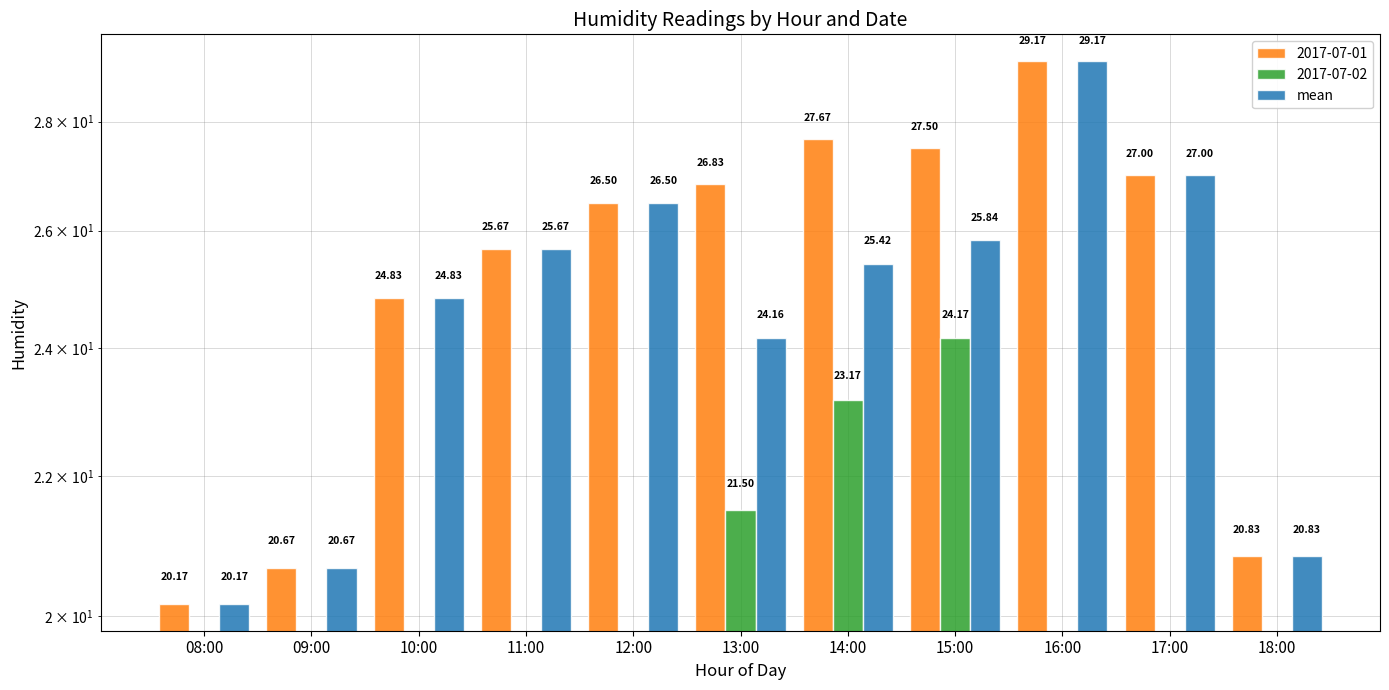

List the labels in order of value, smallest first.

08:00, 09:00, 18:00, 13:00, 10:00, 14:00, 11:00, 15:00, 12:00, 17:00, 16:00